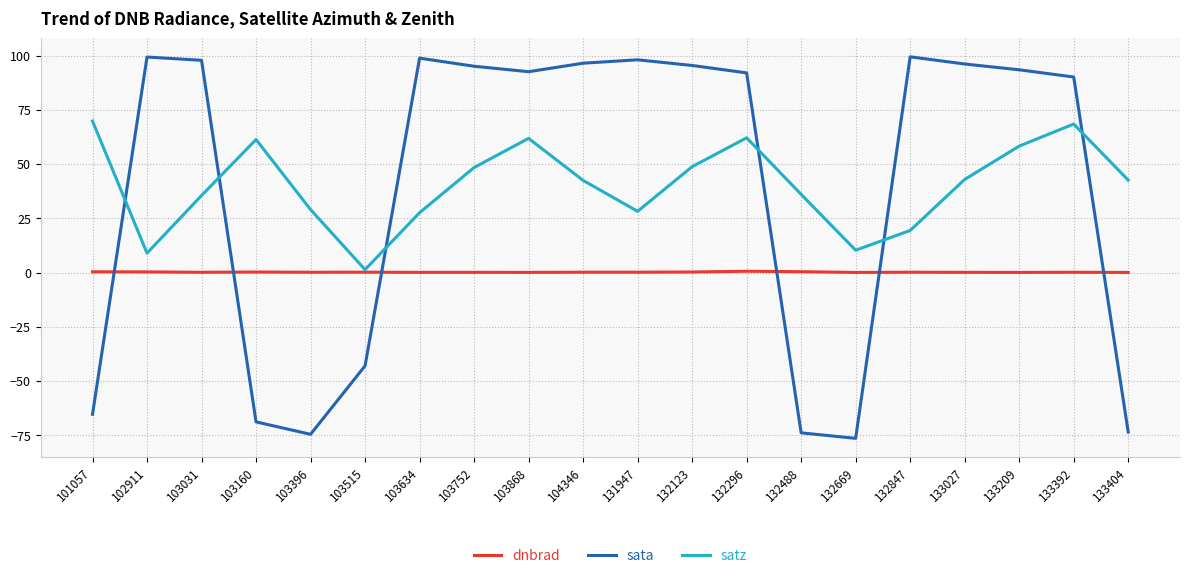

What is the difference between the maximum and minimum values in the satz series?

68.4